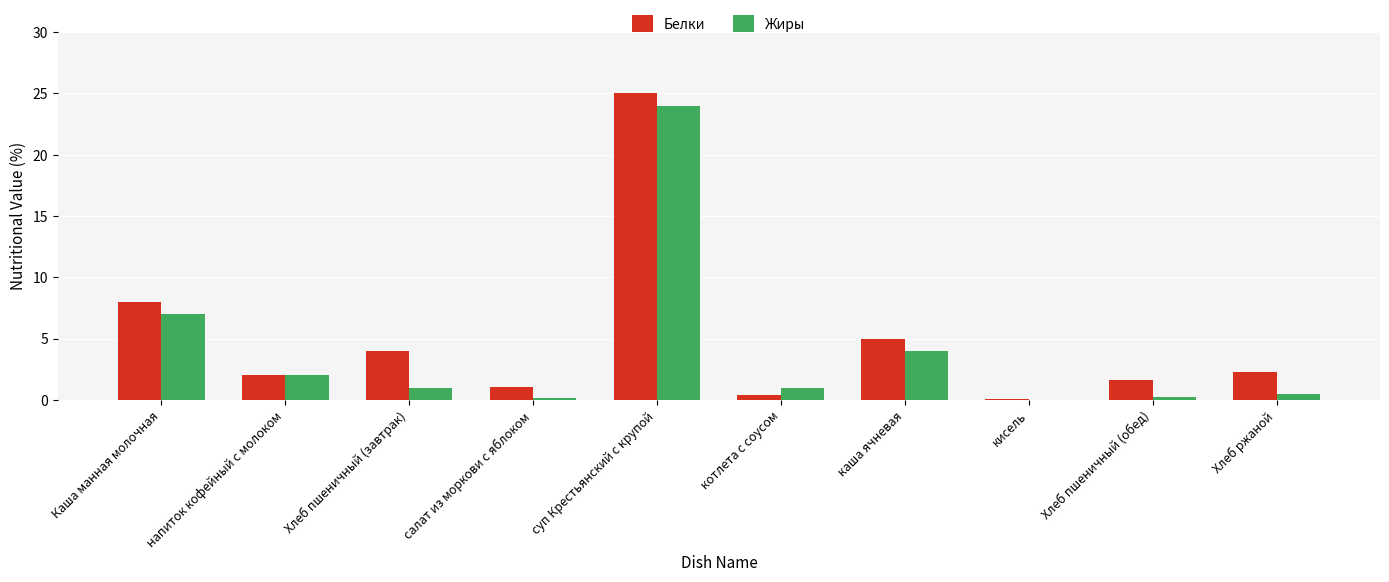

The value of Жиры at Хлеб пшеничный (завтрак) is 1.0. True or false?

True